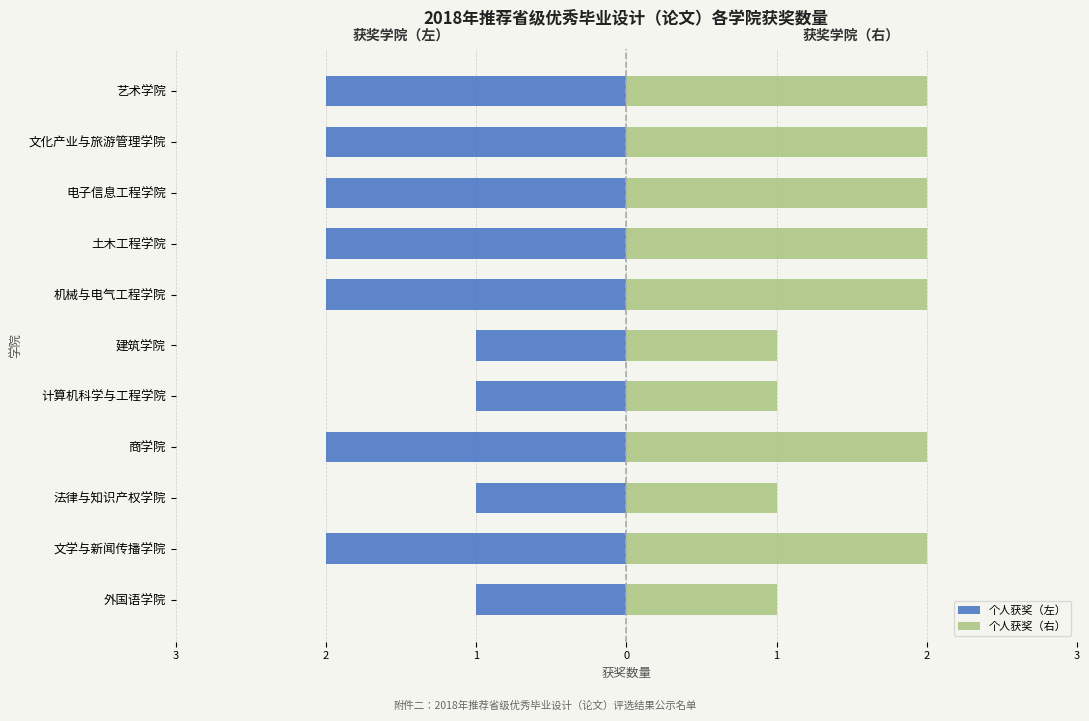

What is the sum of the 个人获奖（左） values at 文化产业与旅游管理学院 and 文学与新闻传播学院?

-4